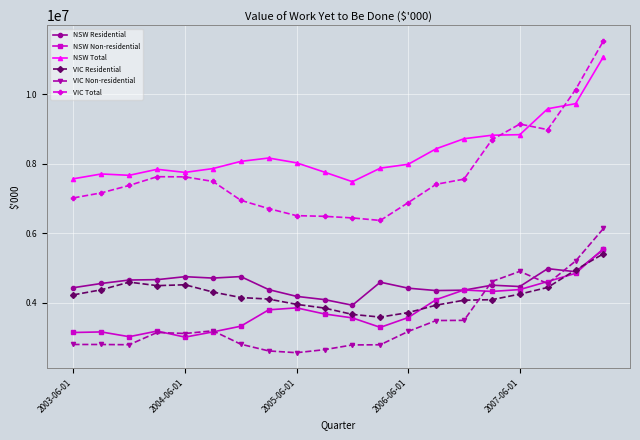

How many distinct data groups are displayed?

6